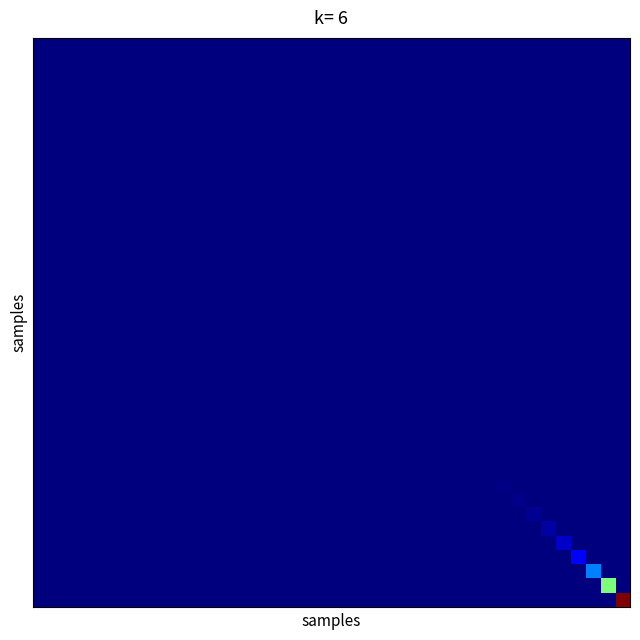

What is the greatest value displayed?

1.0